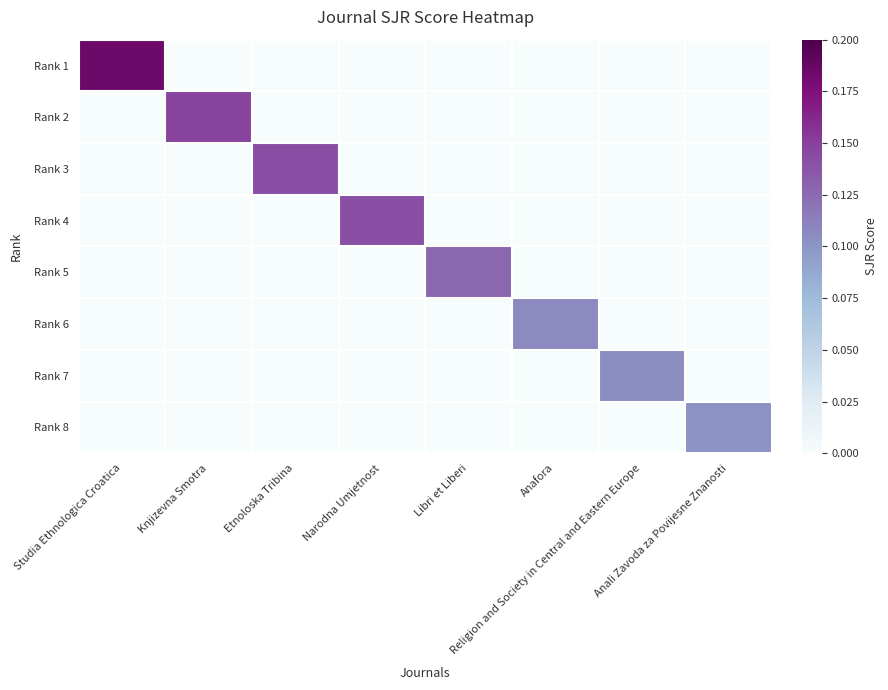

Which series has the largest total across all categories?

Rank 1